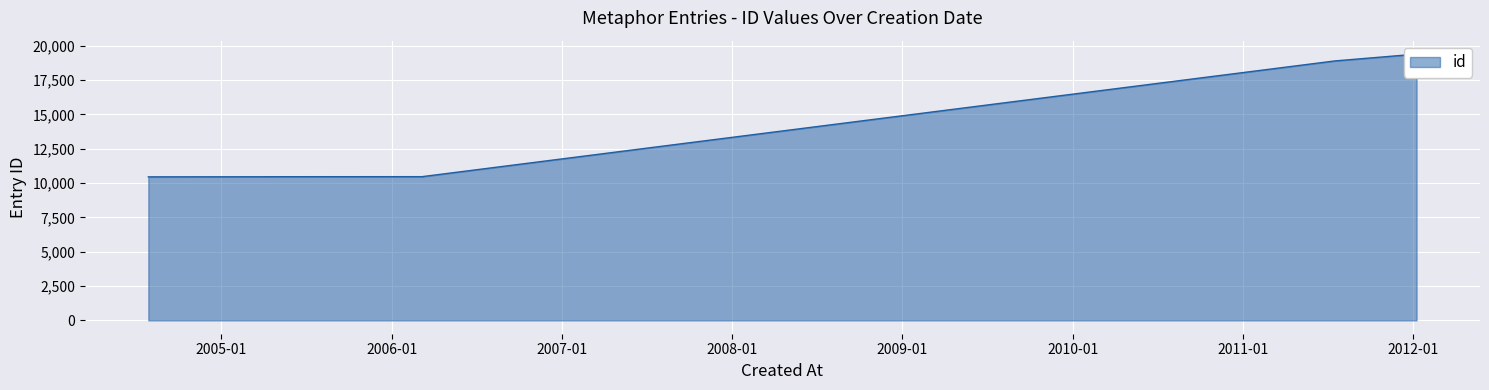

True or false: the data shows 11053 at 2012-01-09.

False